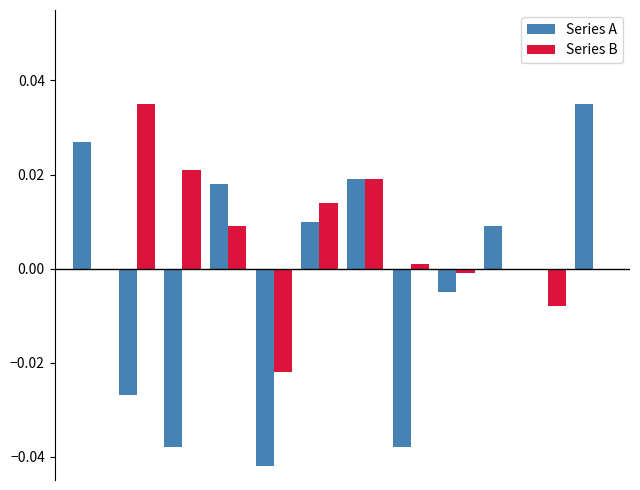

Which series has the largest total across all categories?

Series B